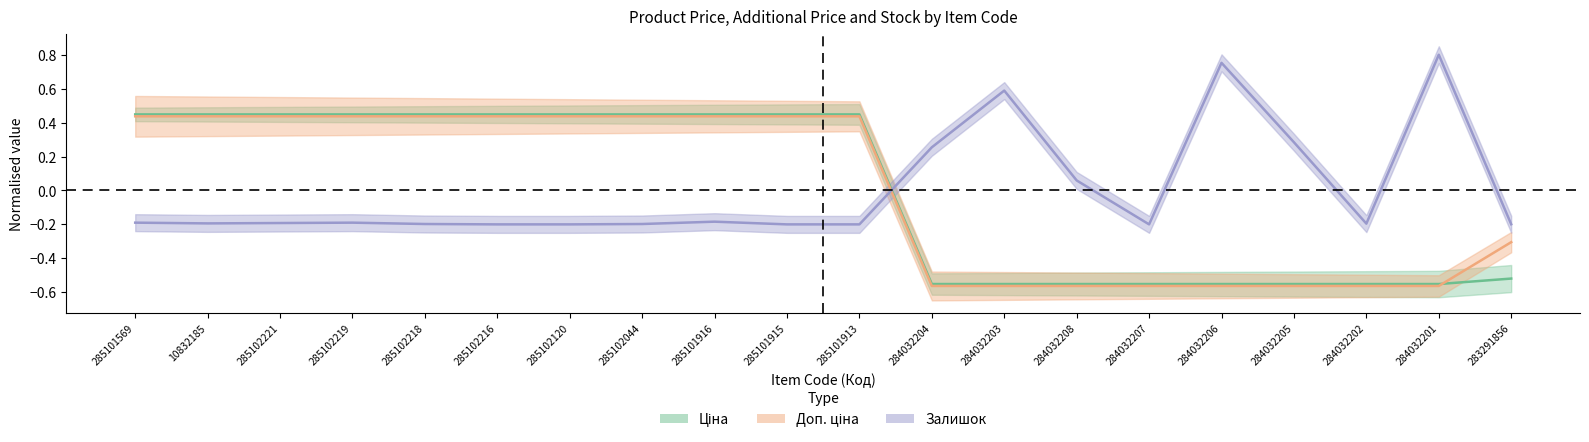

Which has a higher value, 285101913 or 284032202?

285101913